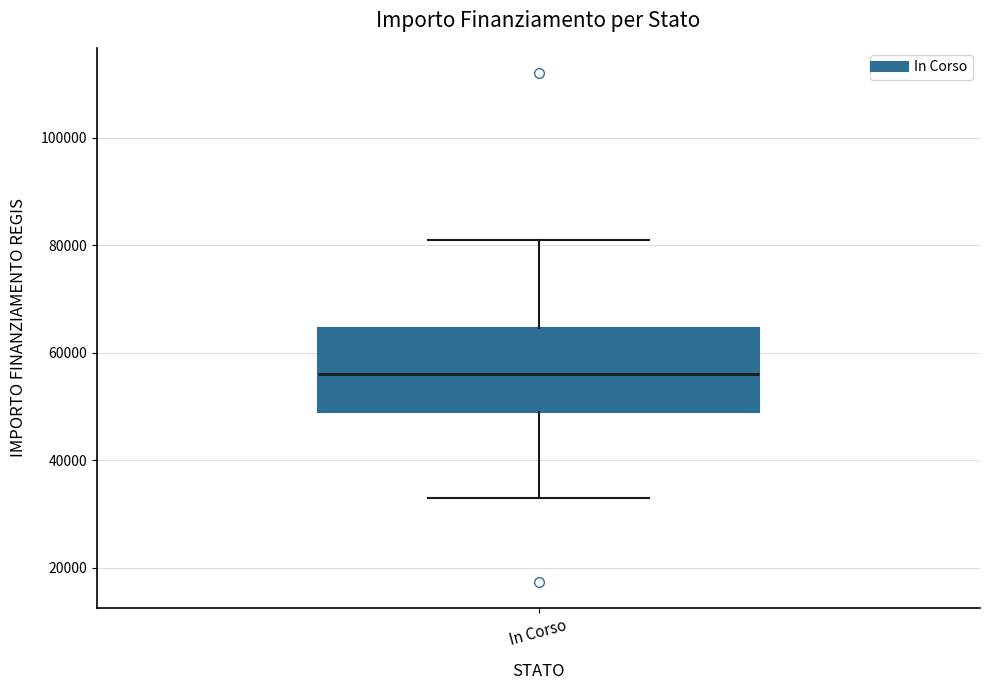

Read this box plot against the y-axis: the position of the median line, the range covered by the box, and the ends of both whiskers. The values are not printed on the chart, so give them approximately, as read against the axis.

median 56000, box 50000 to 64000, whiskers 32000 to 80000